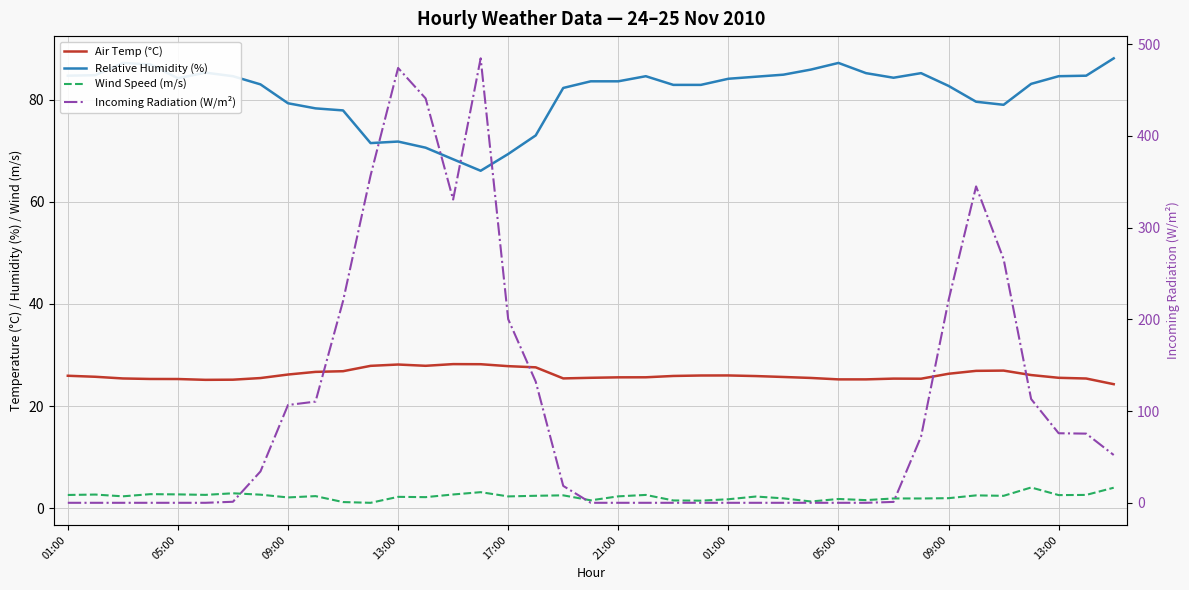

What is the spread (max minus min) of values at 22?

82.9